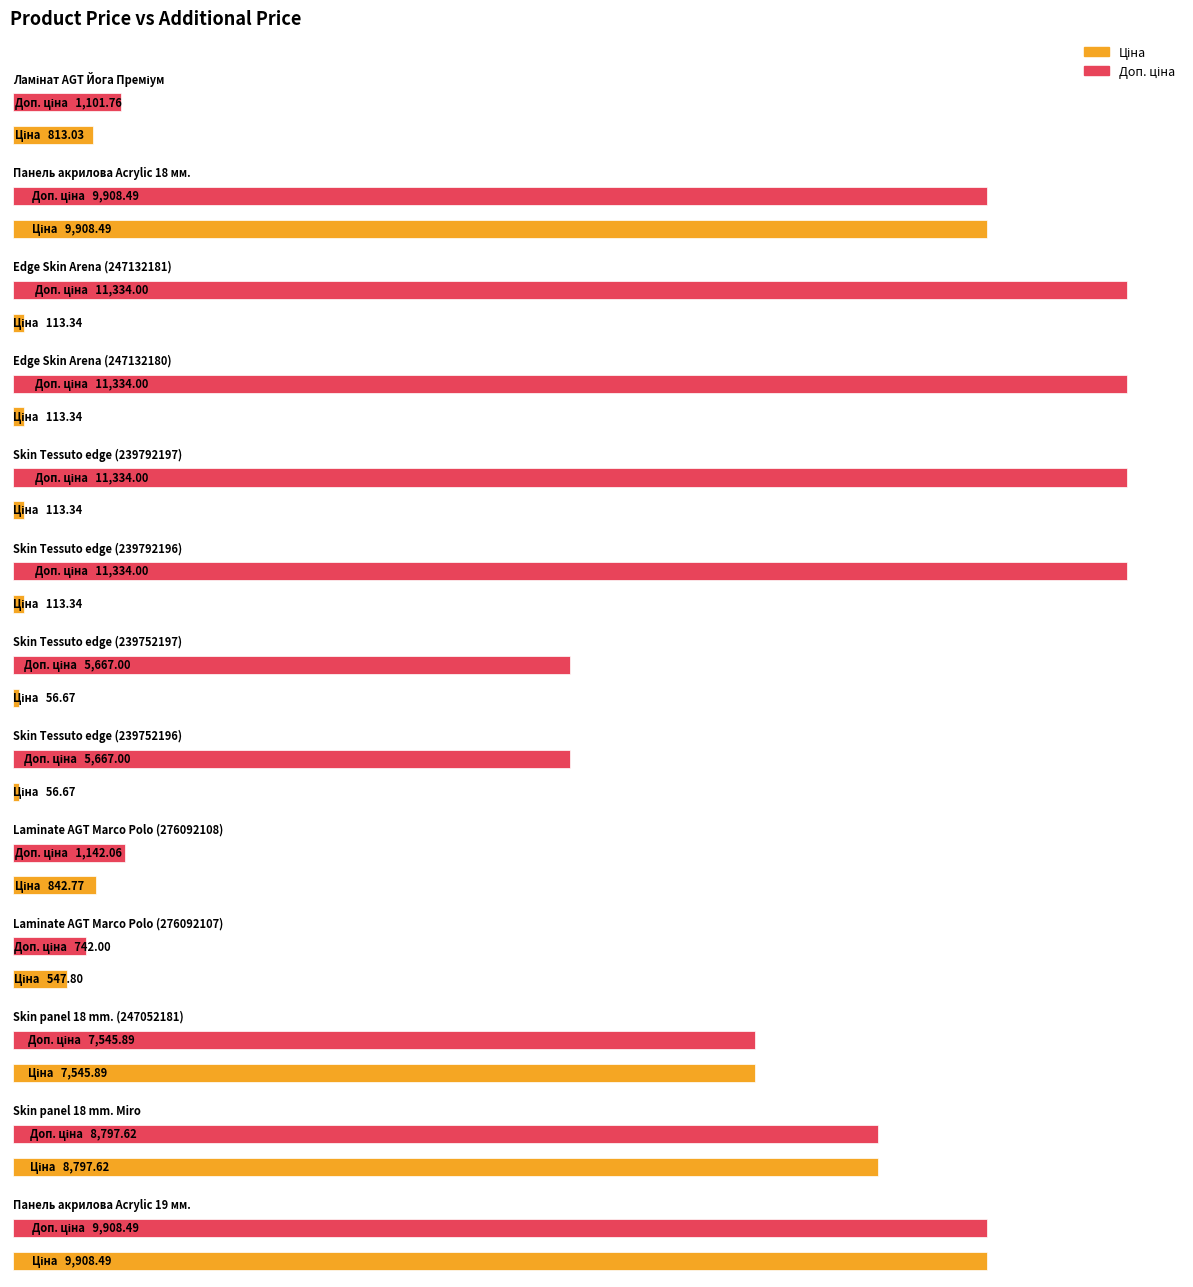

Are the bars horizontal?

Yes